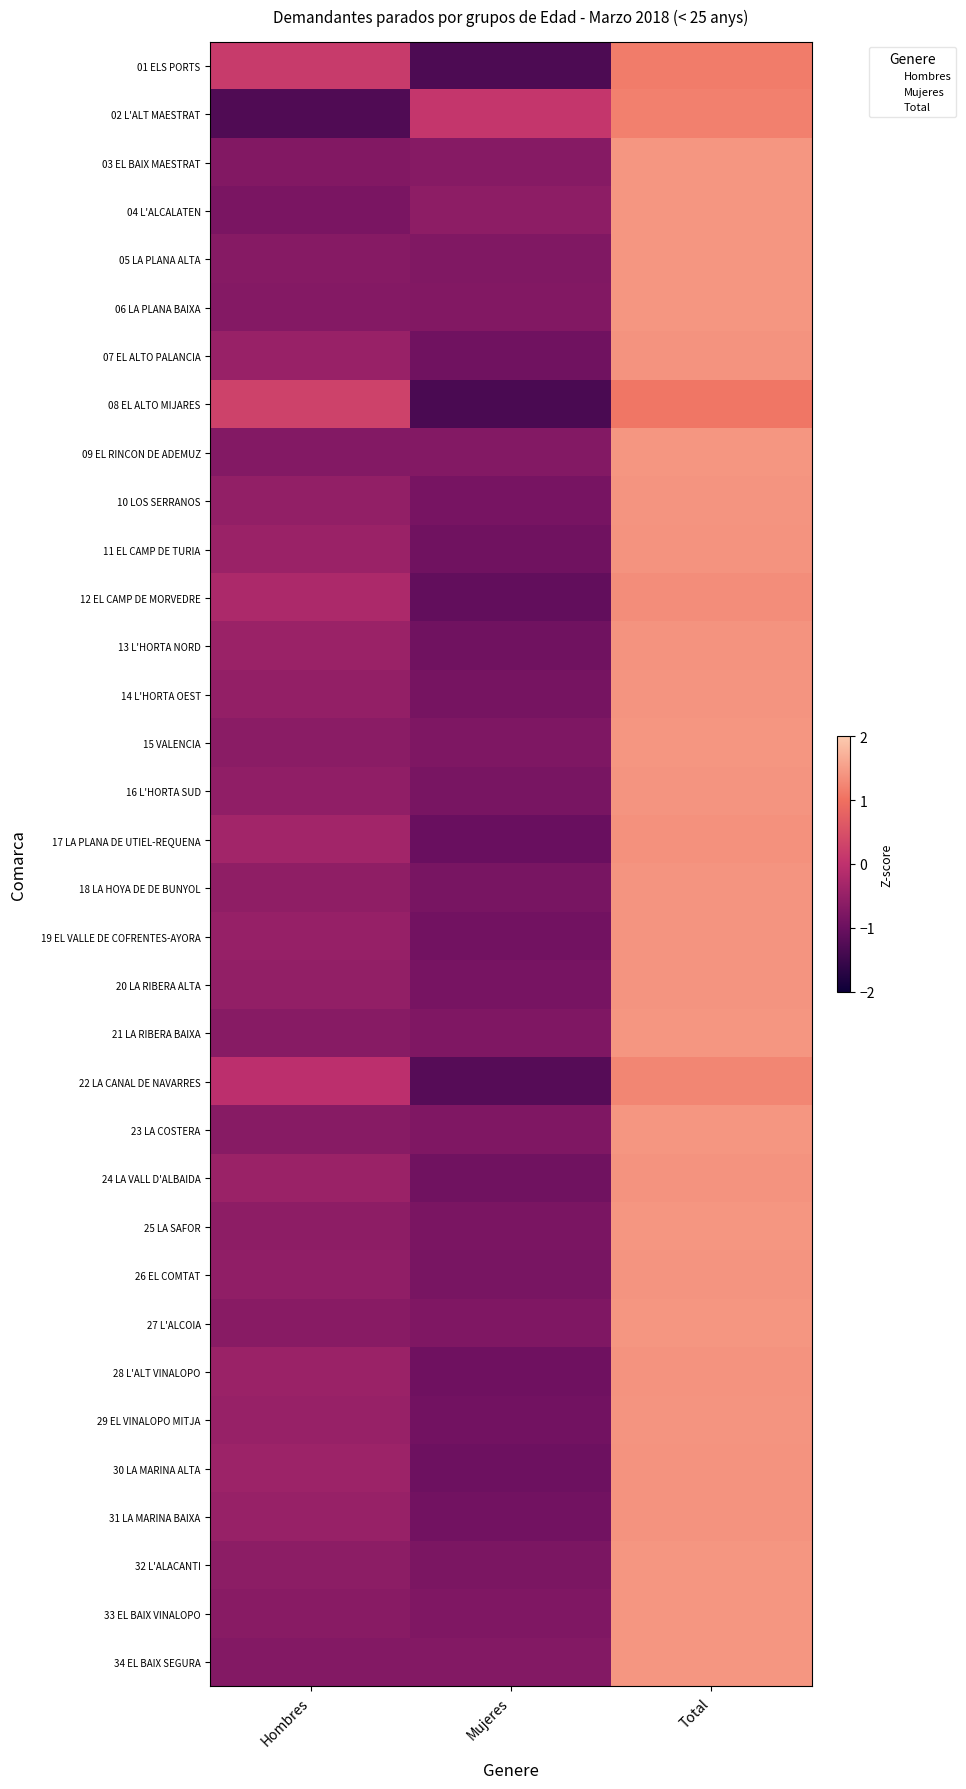

What is the approximate value of 10 LOS SERRANOS at Total?

1.4